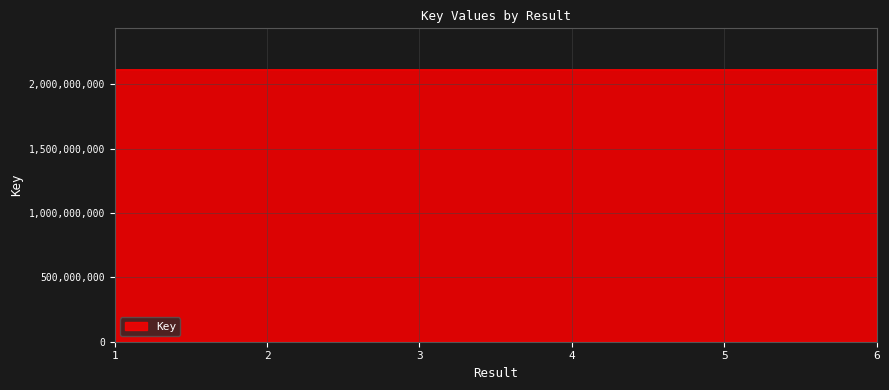

Reading left to right, transcribe all the data shown in this chart.

2117885138	2117883799	2117882910	2117887415	2117890668	2117887428